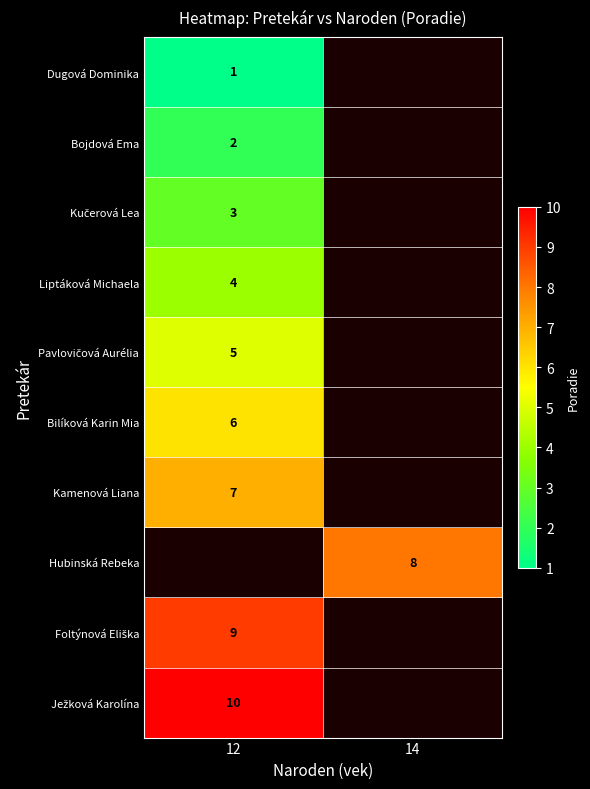

At how many categories does at least one series exceed 6?

2